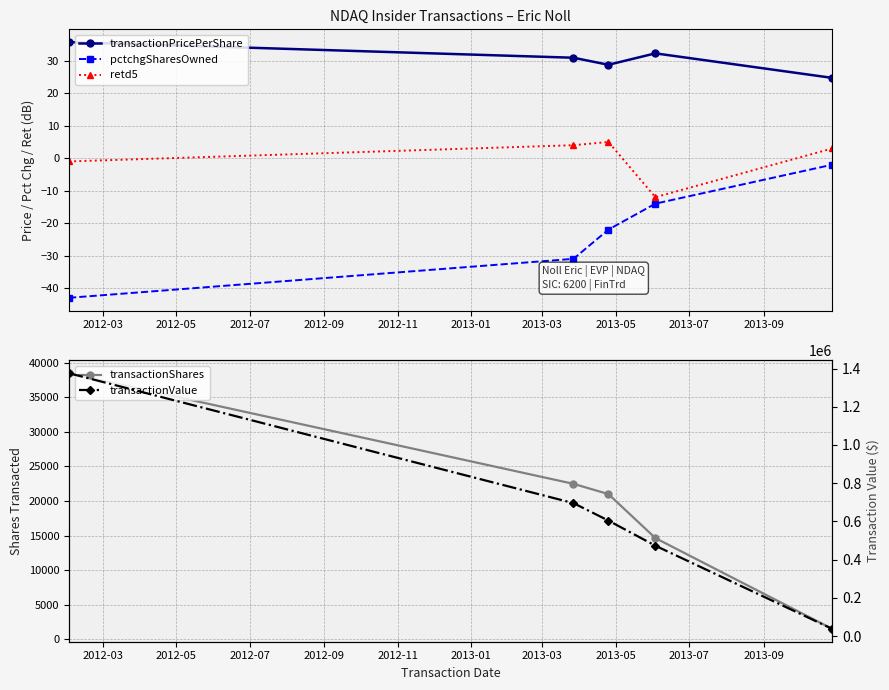

Which series has the widest spread of values?

transactionValue